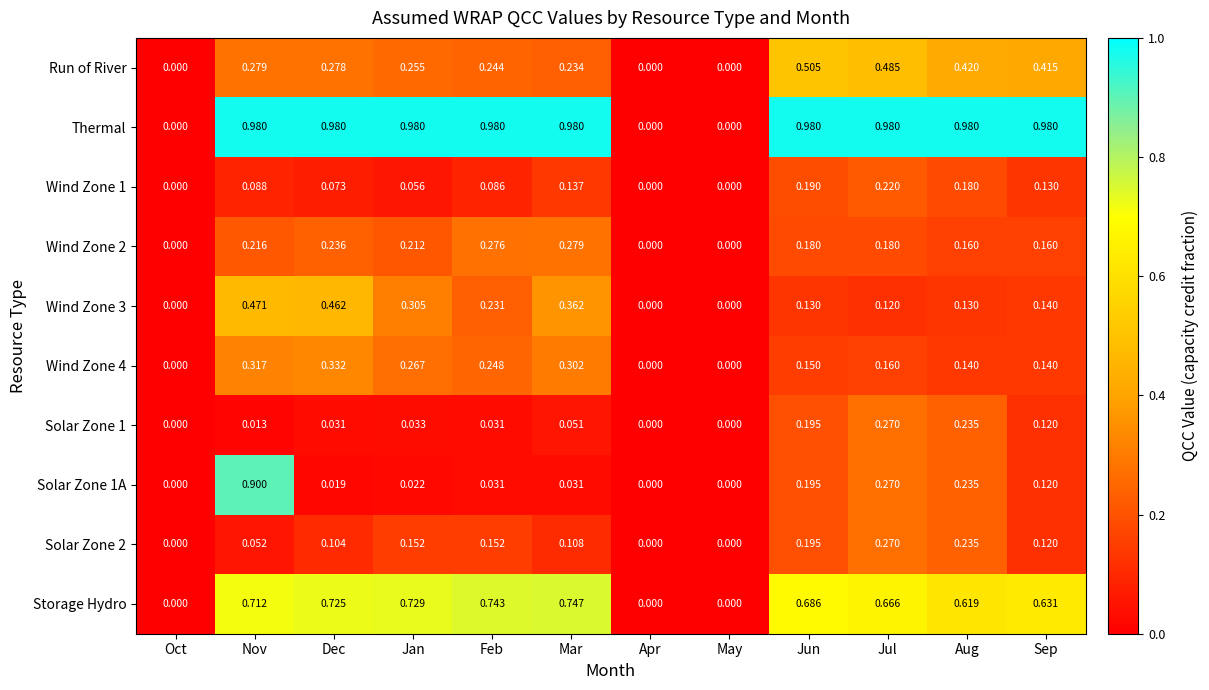

At which label does Storage Hydro reach its peak?

Mar